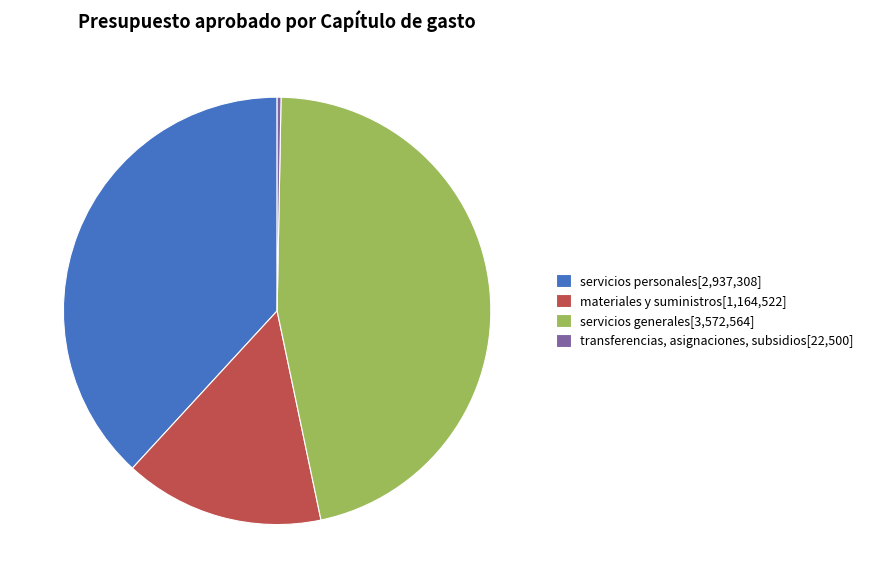

How many segments does this pie chart have?

4